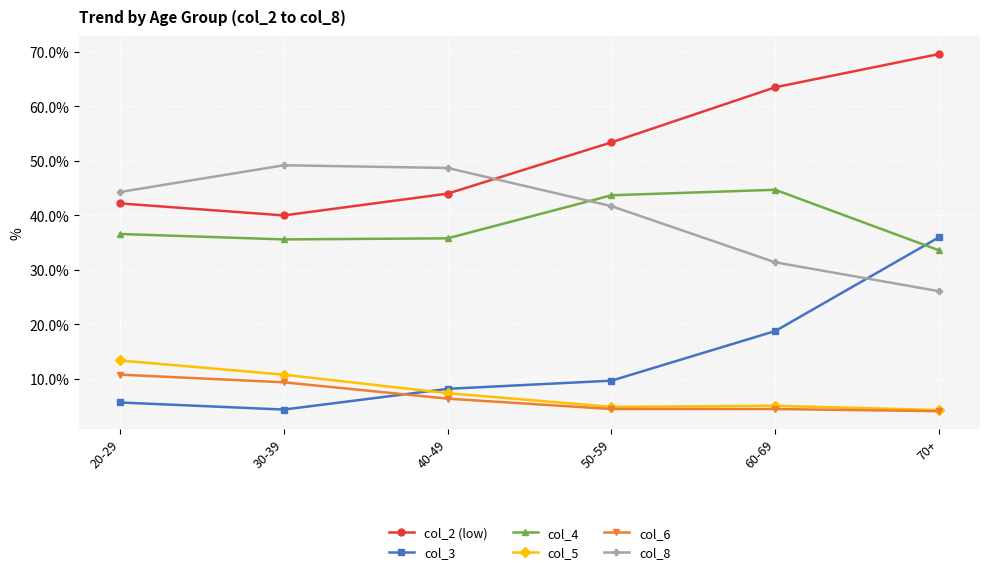

How many data points in col_2 (low) are less than 53?

3